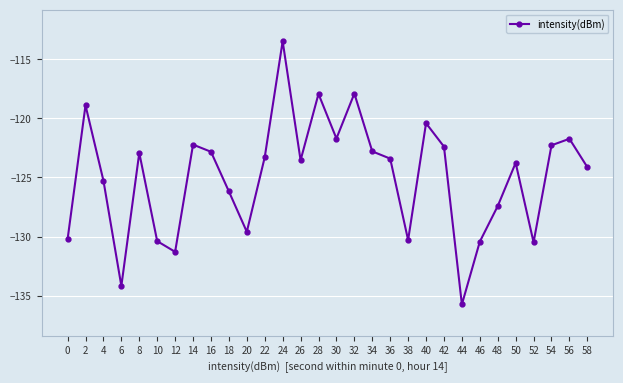

What is the change in value from 16 to 36?

-0.6